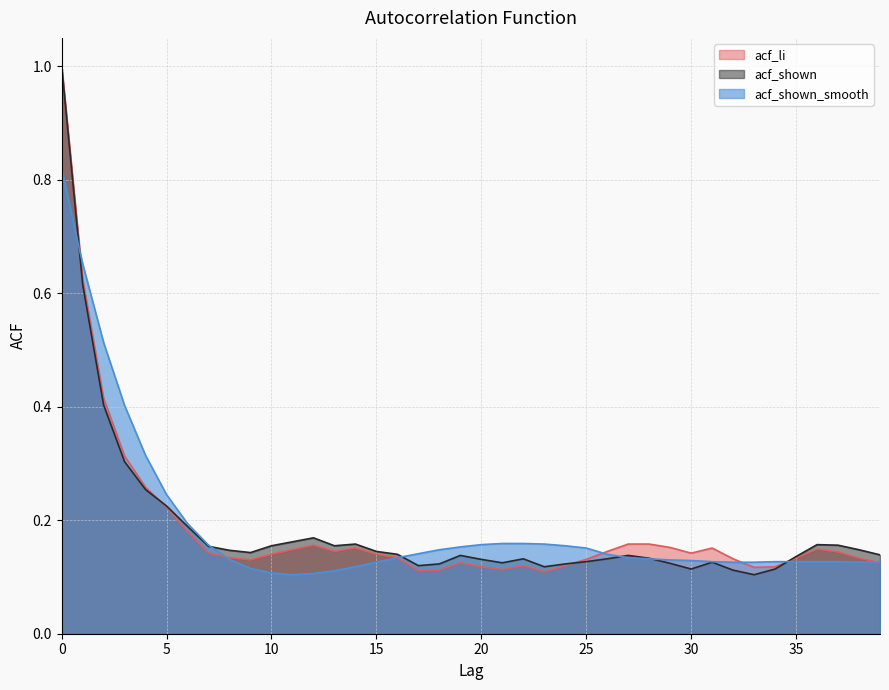

At how many categories does at least one series exceed 0?

40